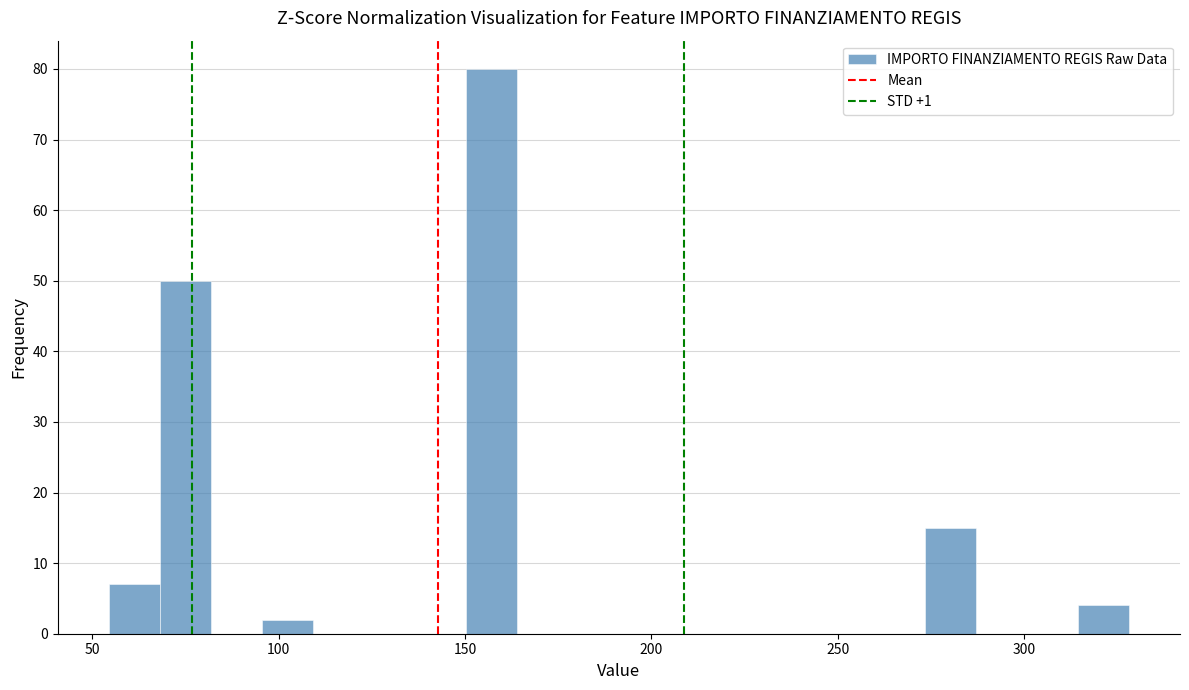

Read against the x-axis, roughly where is the centre of the tallest bar?

155